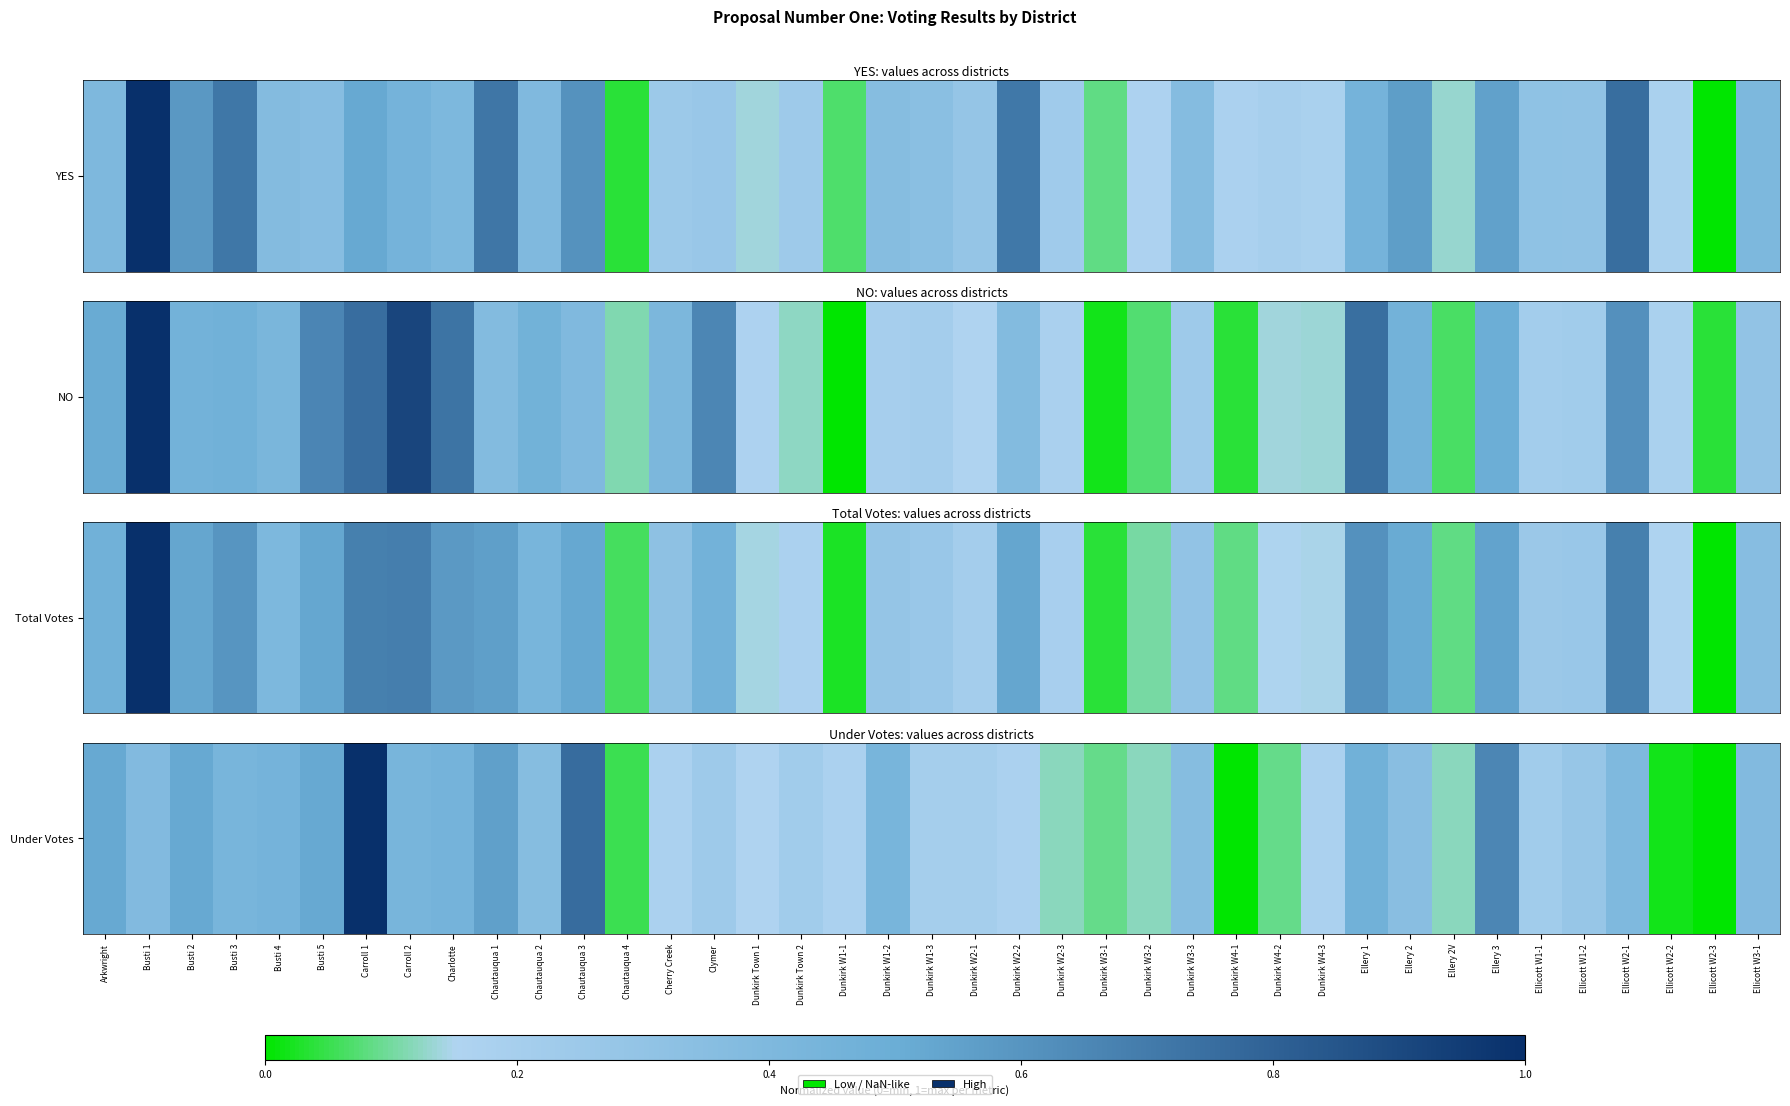

True or false: the data shows 0.1 at Dunkirk W1-2.

False